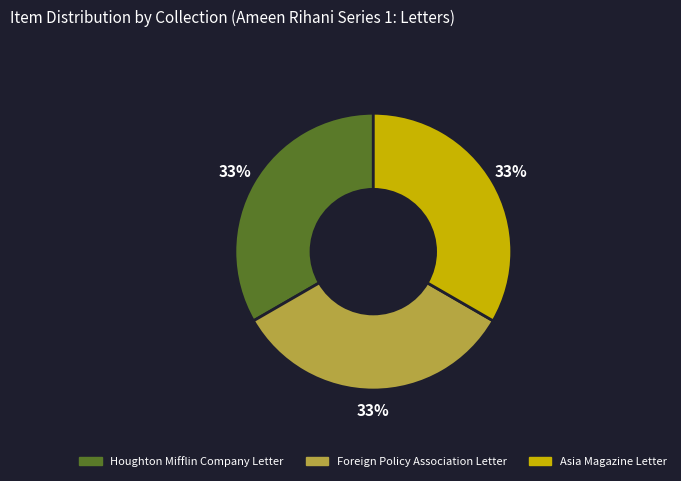

What is the ratio of the value at Foreign Policy Association Letter to the value at Asia Magazine Letter?

1.0